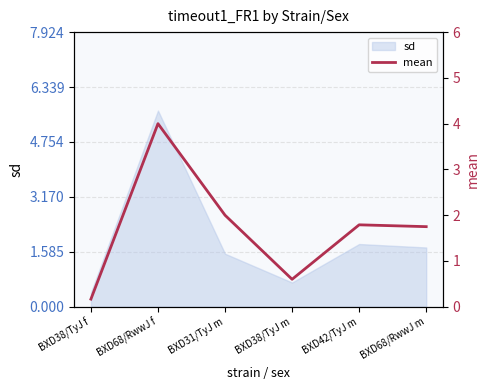

How many points are higher than both their immediate neighbors (excluding endpoints)?

2